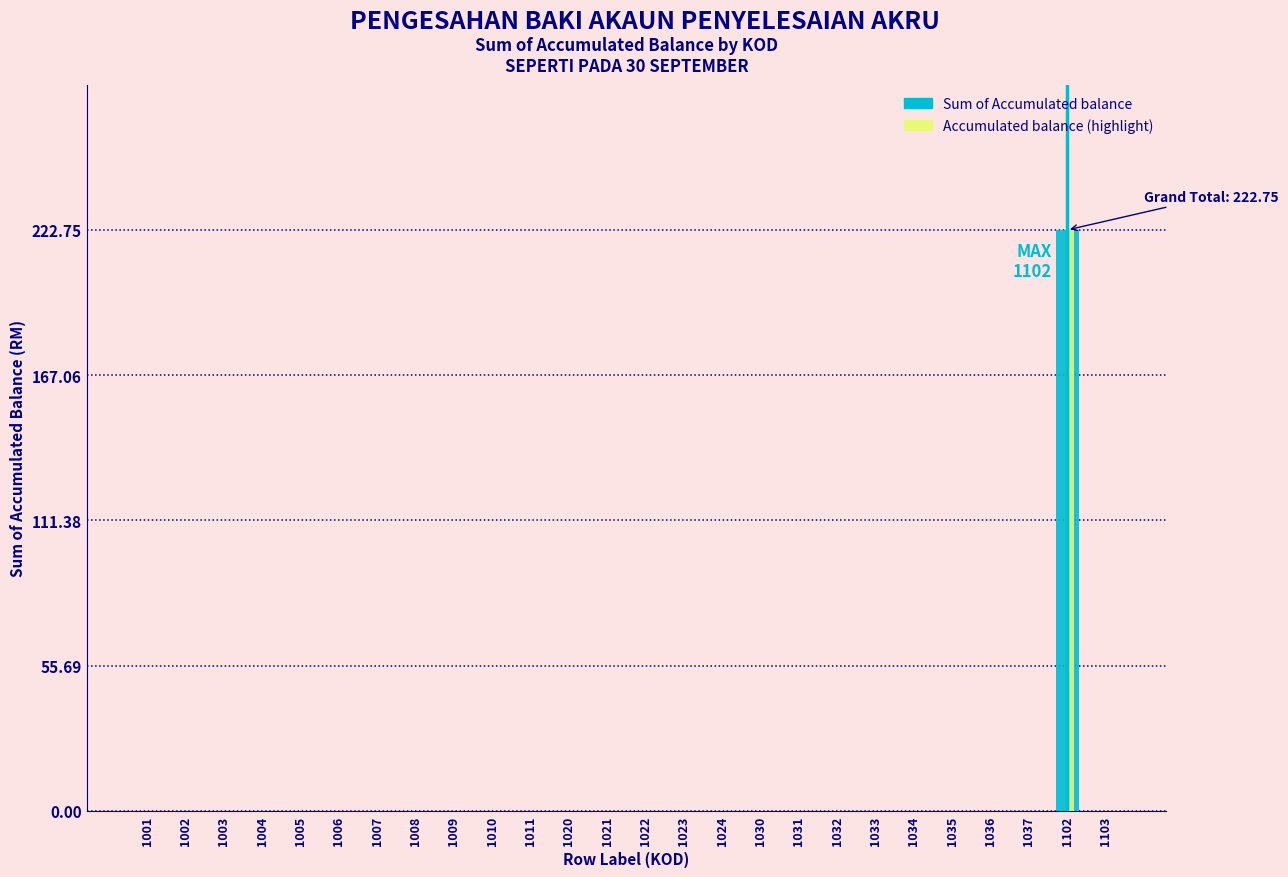

Which label corresponds to the largest value in the chart?

1102